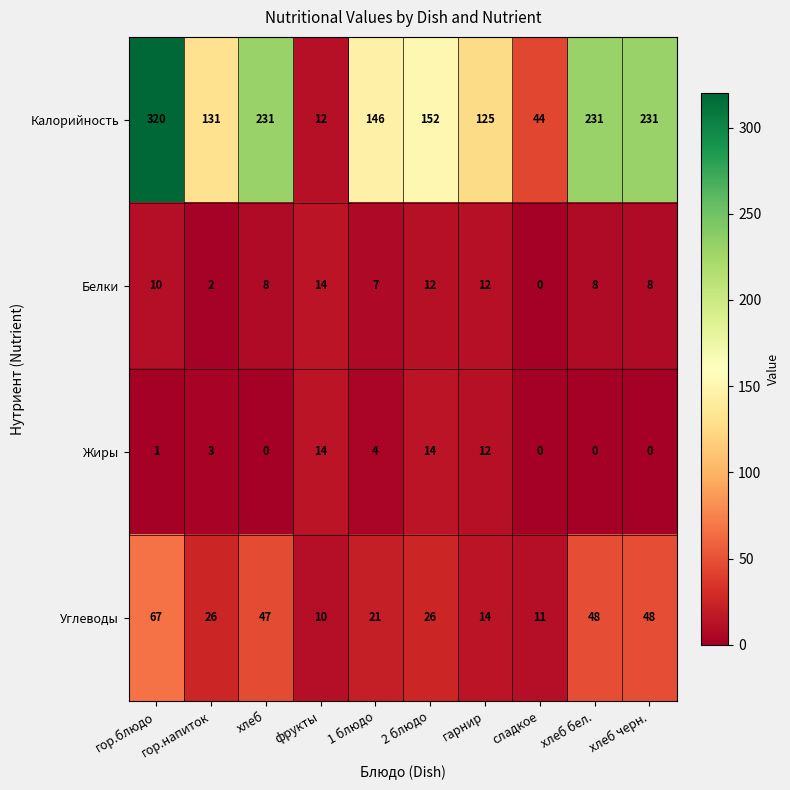

What is the highest value of the Жиры series?

14